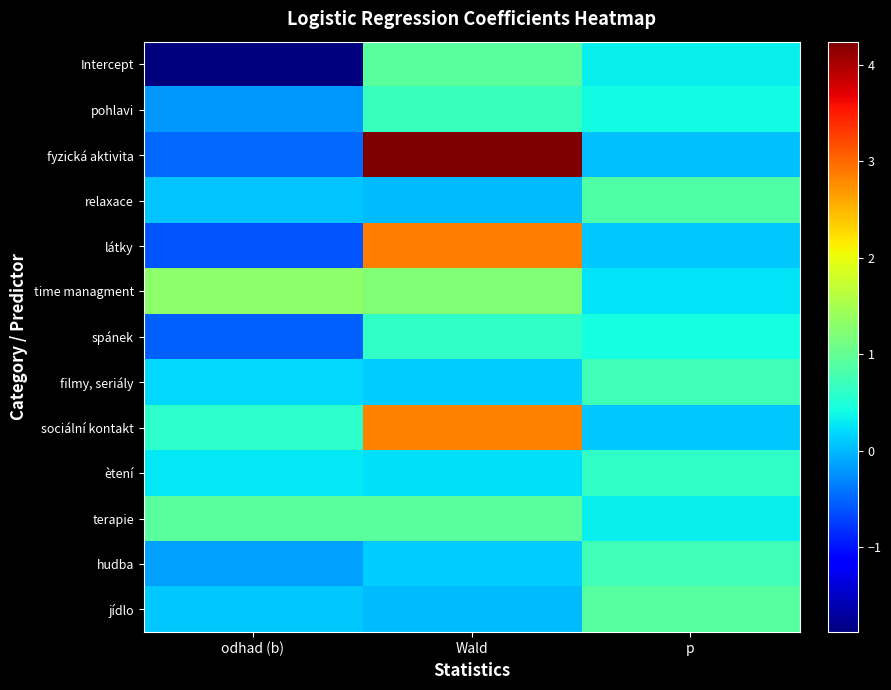

At which category does the chart reach its peak across all series?

Wald